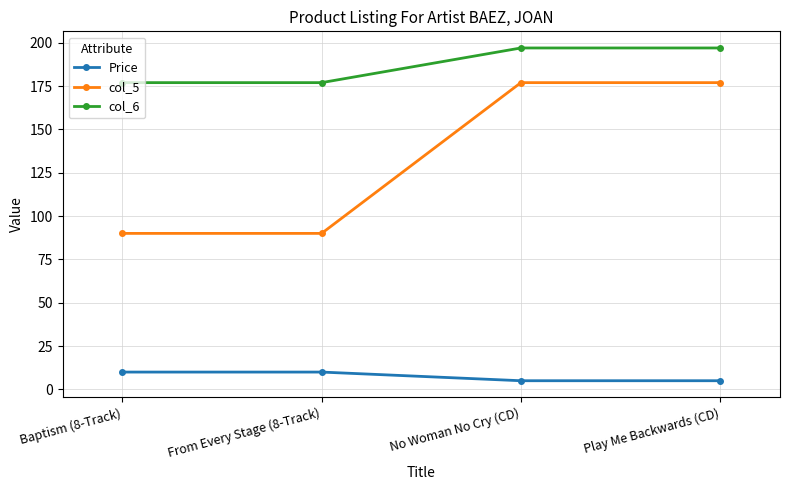

List the series in order of their peak value, lowest first.

Price, col_5, col_6